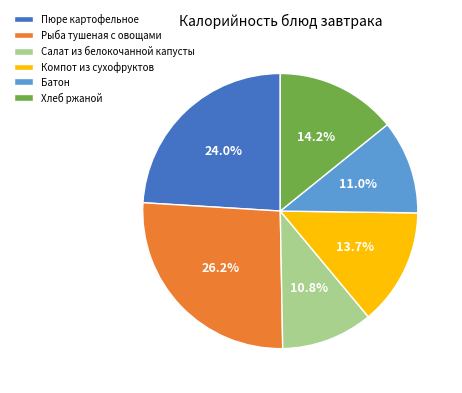

To the nearest percent, what is the difference between the largest and smallest slice percentages?

15%